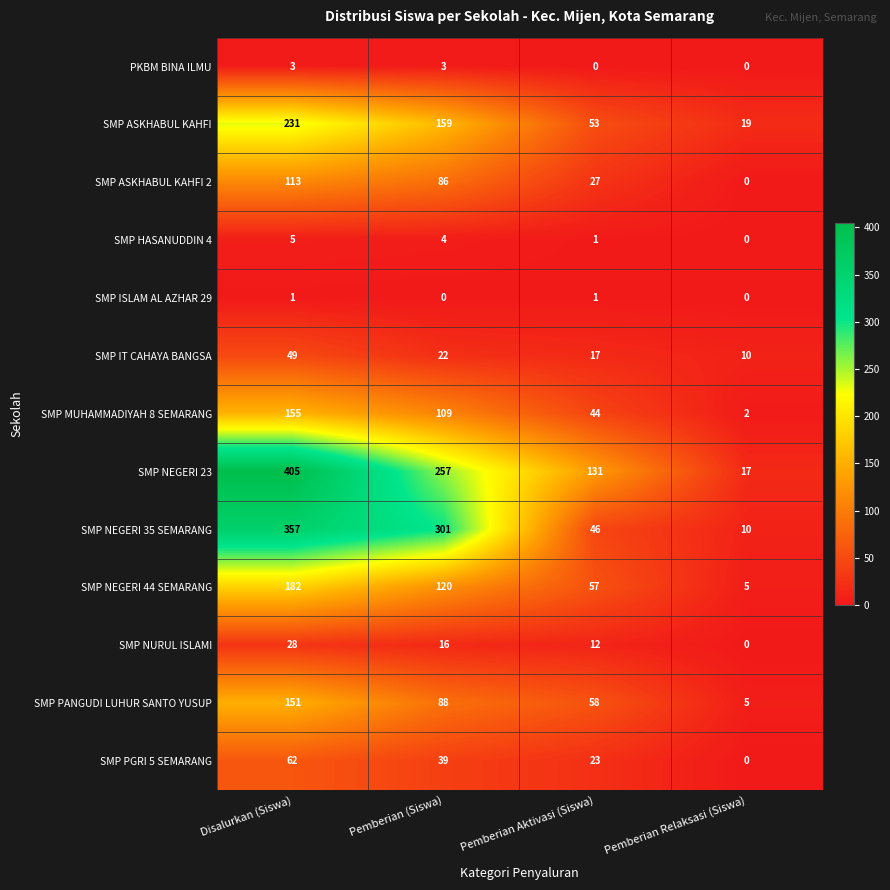

The value of SMP ISLAM AL AZHAR 29 at Pemberian Aktivasi (Siswa) is 1. True or false?

True